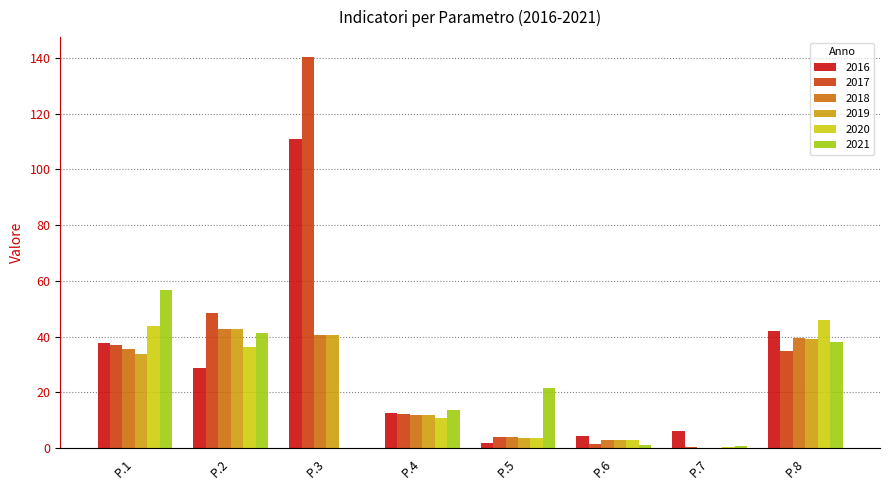

What is the sum of the 2017 values at P.1 and P.2?

85.7